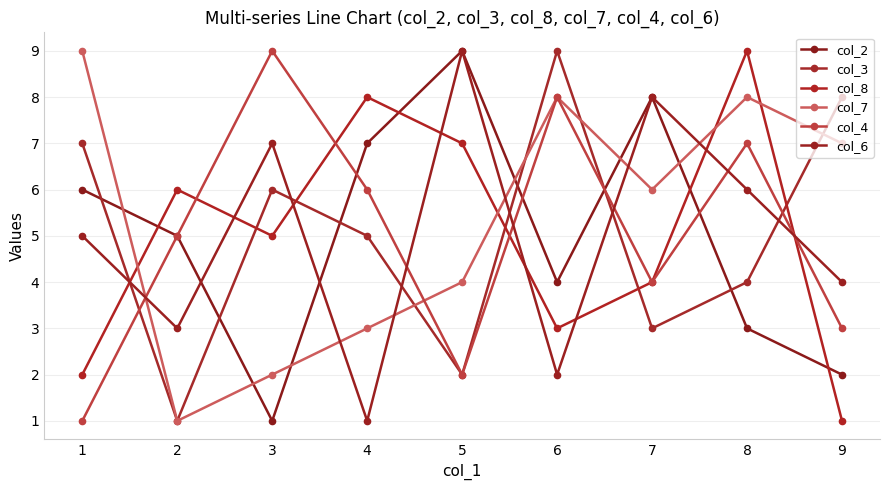

Which series has the largest total across all categories?

col_7